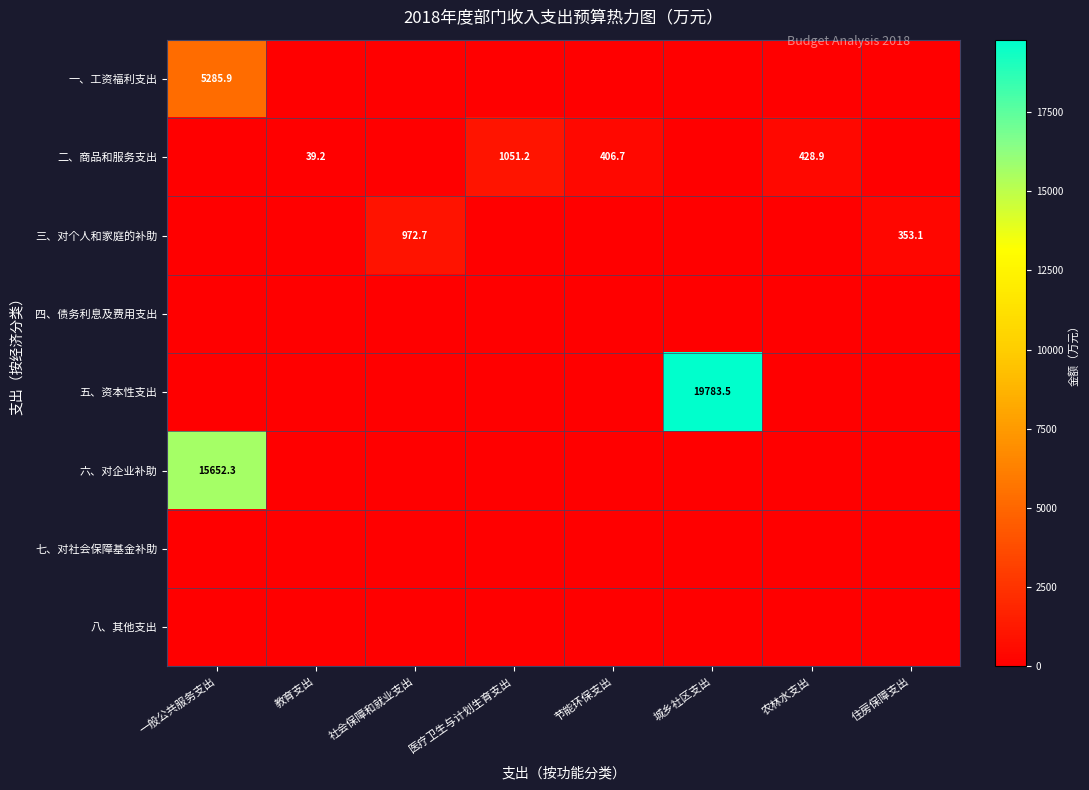

Is it true that 二、商品和服务支出 equals 1051.2 at 医疗卫生与计划生育支出?

True